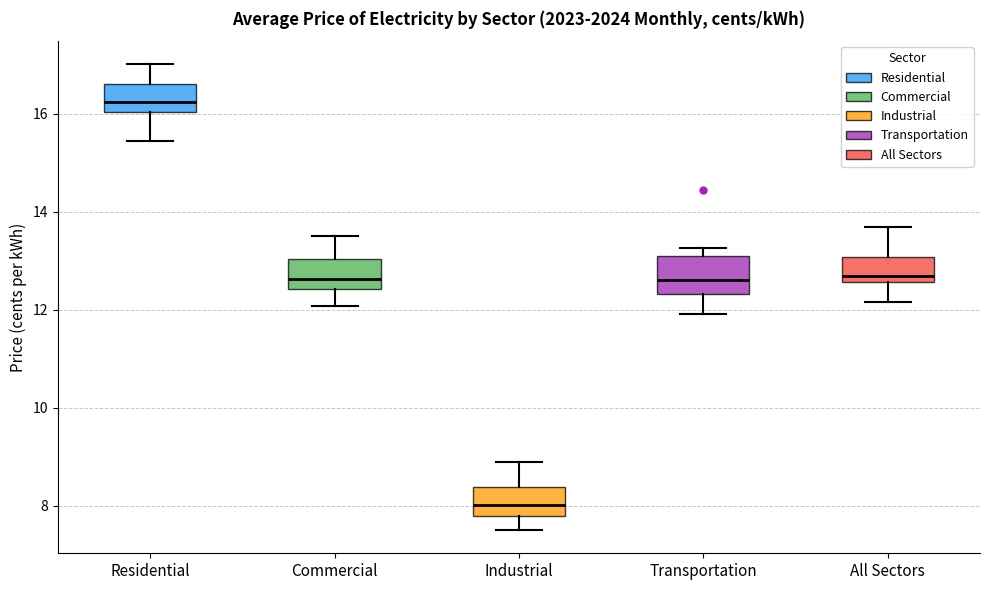

Reading left to right, read every box against the y-axis: the position of its median line, the range the box covers, and the ends of its whiskers. The values are not printed on the chart, so give them approximately, as read against the axis.

Residential: median 16.2, box 16.0 to 16.6, whiskers 15.4 to 17.0
Commercial: median 12.6, box 12.4 to 13.0, whiskers 12.0 to 13.6
Industrial: median 8.0, box 7.8 to 8.4, whiskers 7.6 to 9.0
Transportation: median 12.6, box 12.4 to 13.0, whiskers 12.0 to 13.2
All Sectors: median 12.6 (just above the box's lower edge), box 12.6 to 13.0, whiskers 12.2 to 13.6